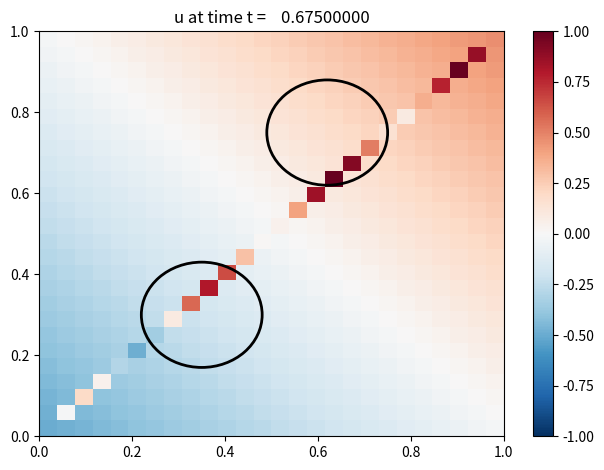

What is the minimum value shown in the chart?

-0.5